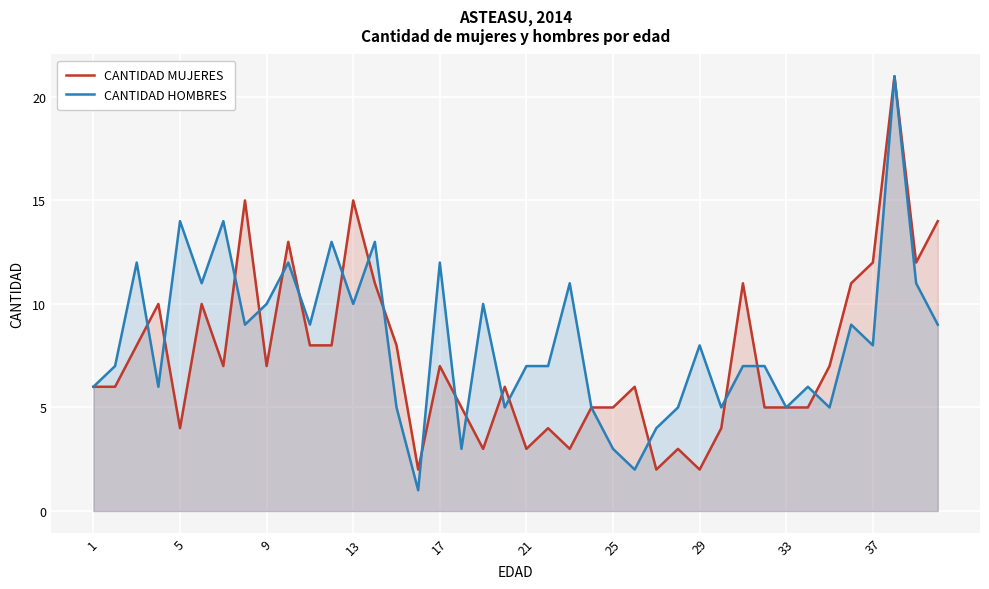

Which series has the largest range (max minus min)?

CANTIDAD HOMBRES